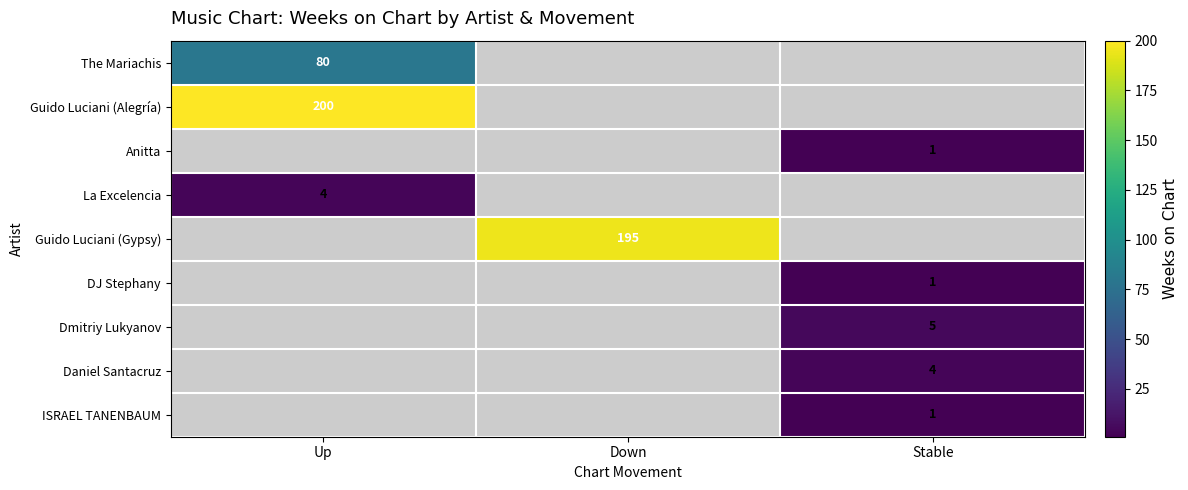

The value of ISRAEL TANENBAUM at Stable is 2. True or false?

False